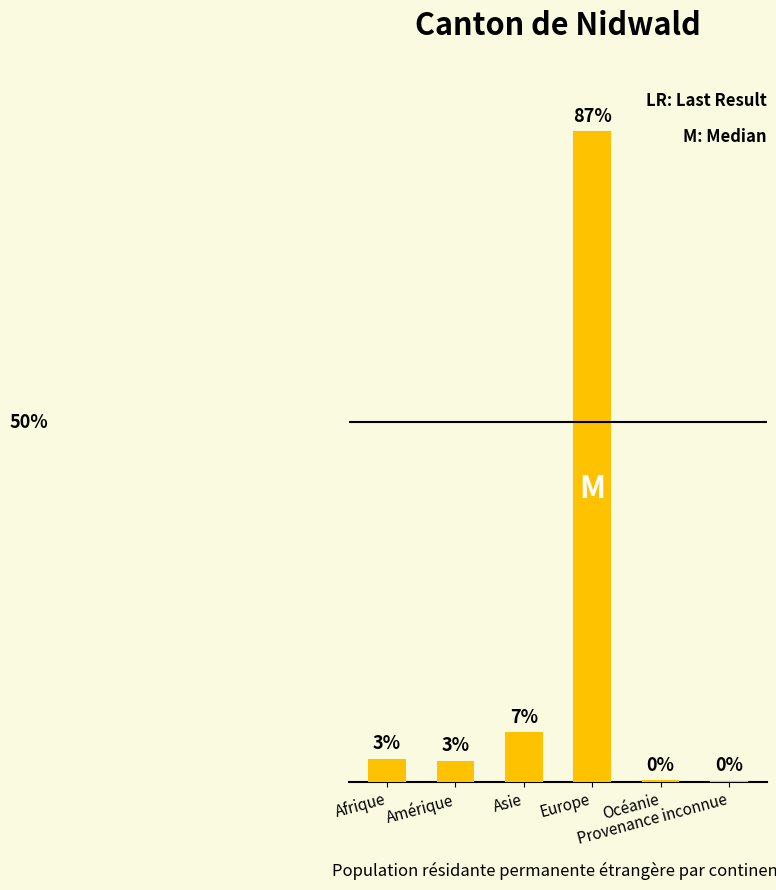

What is the label of the 3rd bar from the left?

Asie